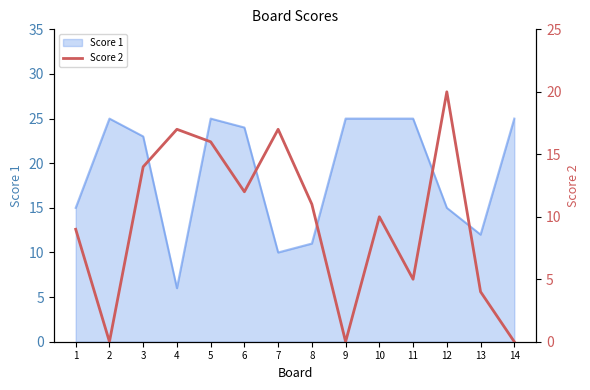

Reading left to right, extract all data points from this chart.

9	0	14	17	16	12	17	11	0	10	5	20	4	0